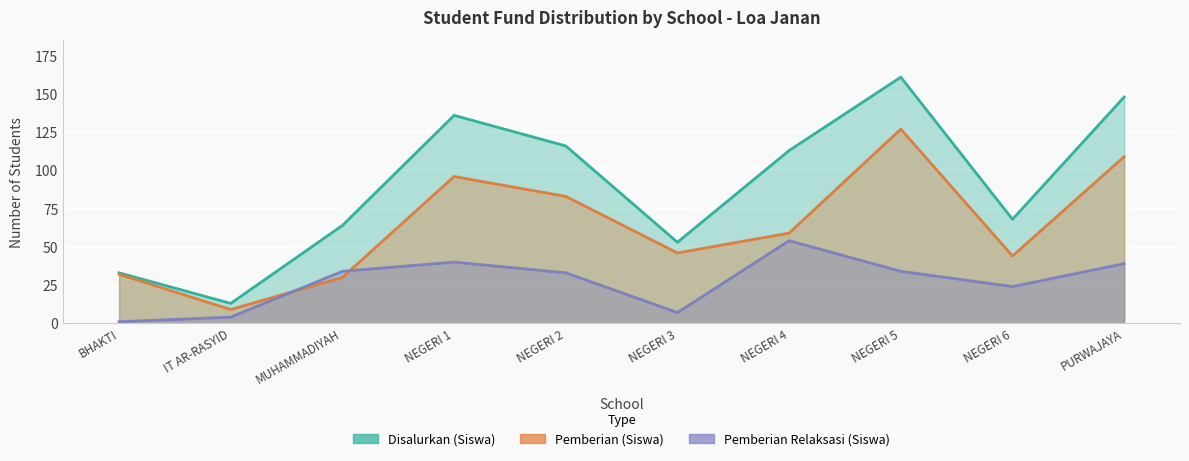

Is it true that Pemberian Relaksasi (Siswa) equals 2 at IT AR-RASYID?

False